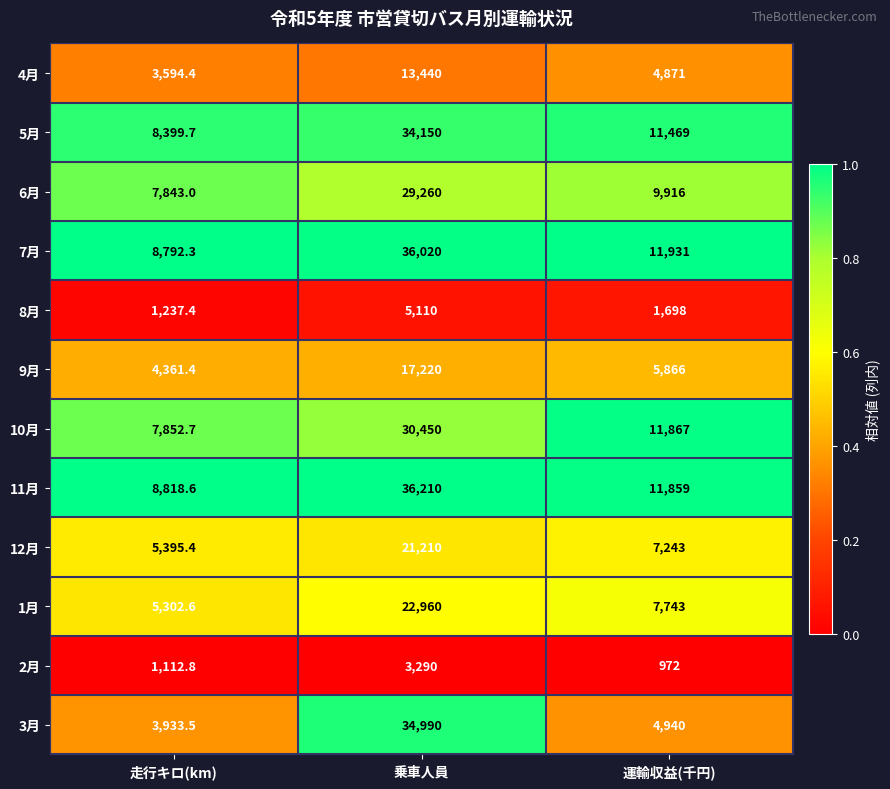

What is the spread (max minus min) of values at 走行キロ(km)?

7705.8